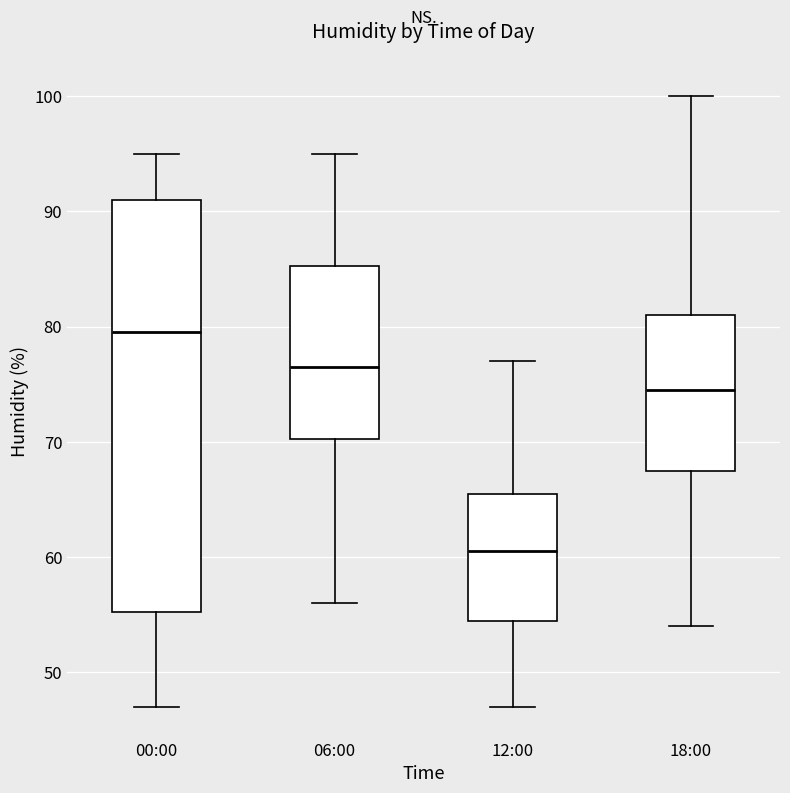

Reading left to right, transcribe this box plot: for each box, give where its median line is, the range the box spans, and where its two whiskers end, as read against the y-axis. The values are not printed on the chart, so give them approximately, as read against the axis.

00:00: median 80, box 55 to 91, whiskers 47 to 95
06:00: median 77, box 70 to 85, whiskers 56 to 95
12:00: median 61, box 55 to 66, whiskers 47 to 77
18:00: median 75, box 68 to 81, whiskers 54 to 100